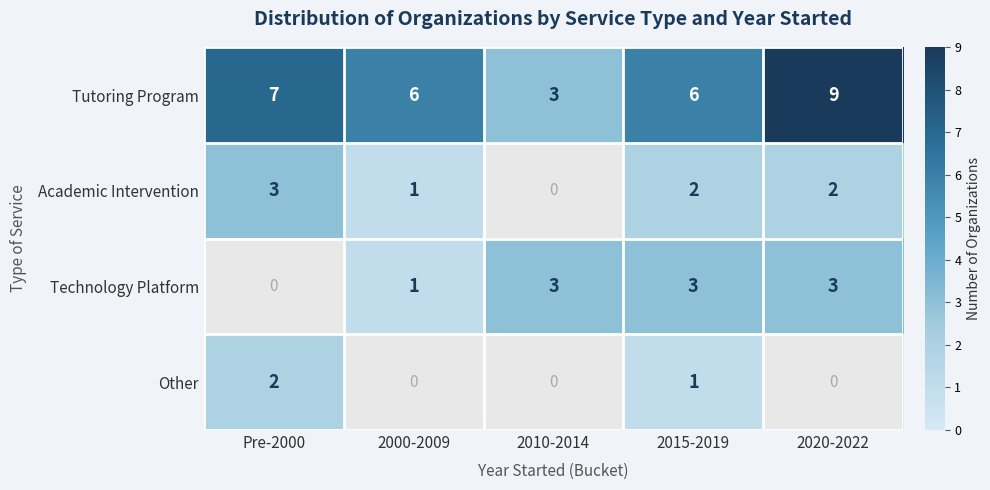

True or false: Tutoring Program has a value of 2.6 at 2000-2009.

False